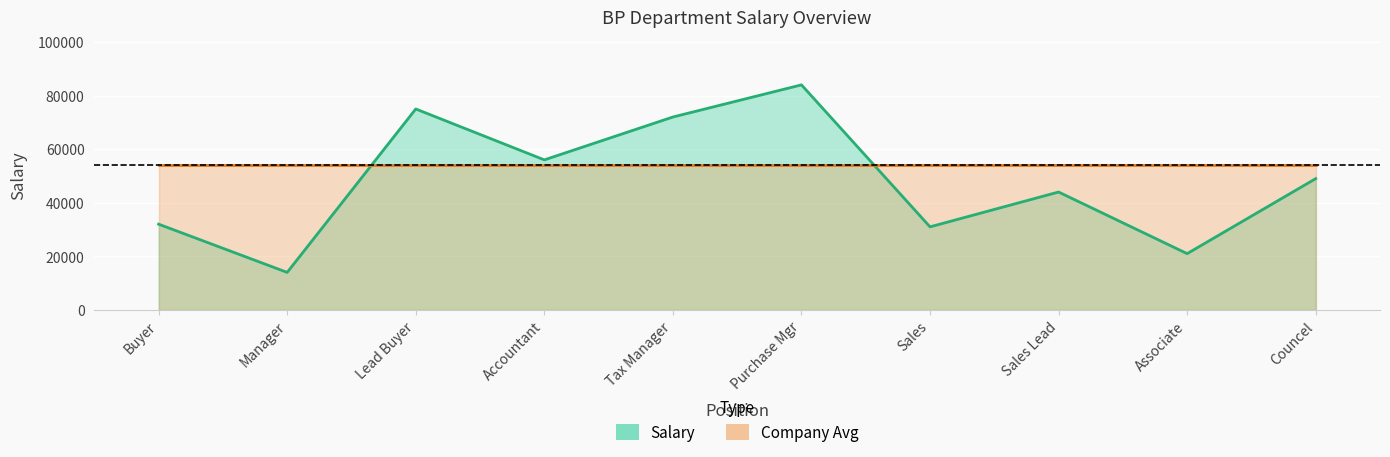

Is it true that the value at Buyer is 49911?

False